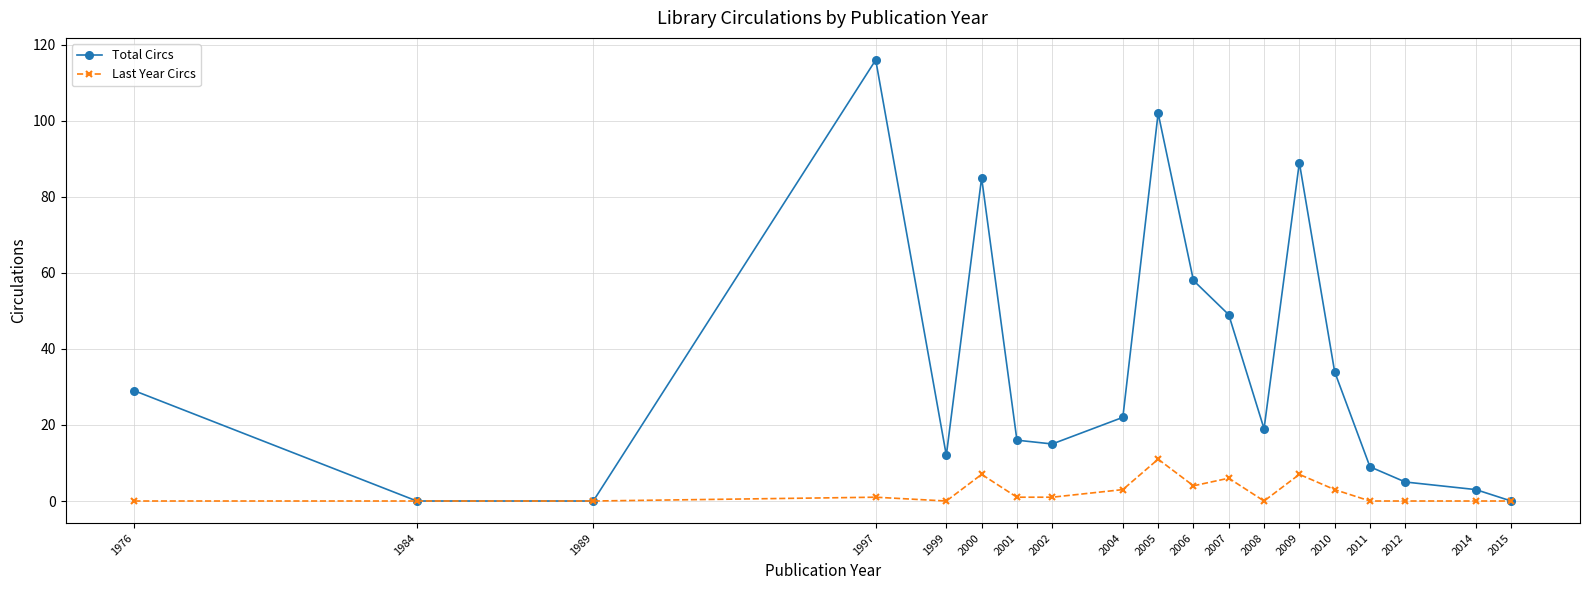

Reading left to right, list all the values displayed in this chart.

Total Circs: 29	0	0	116	12	85	16	15	22	102	58	49	19	89	34	9	5	3	0
Last Year Circs: 0	0	0	1	0	7	1	1	3	11	4	6	0	7	3	0	0	0	0